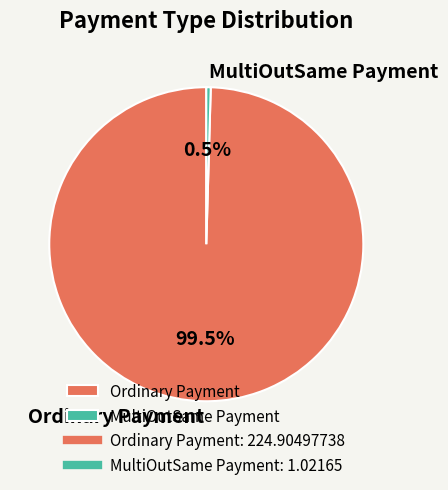

Which slice represents more than half of the pie?

Ordinary Payment